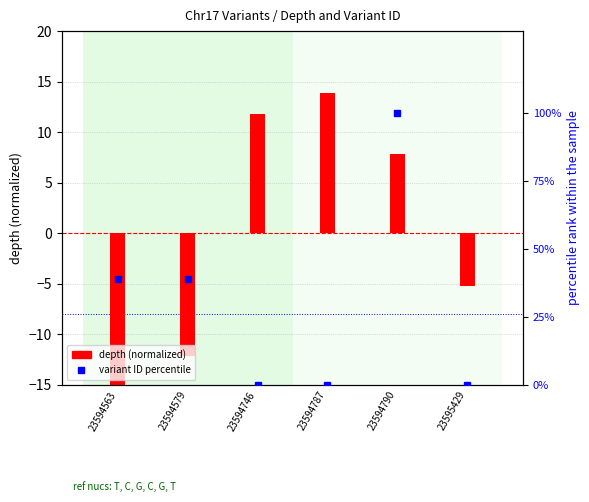

How many values in depth (normalized) are below zero?

3